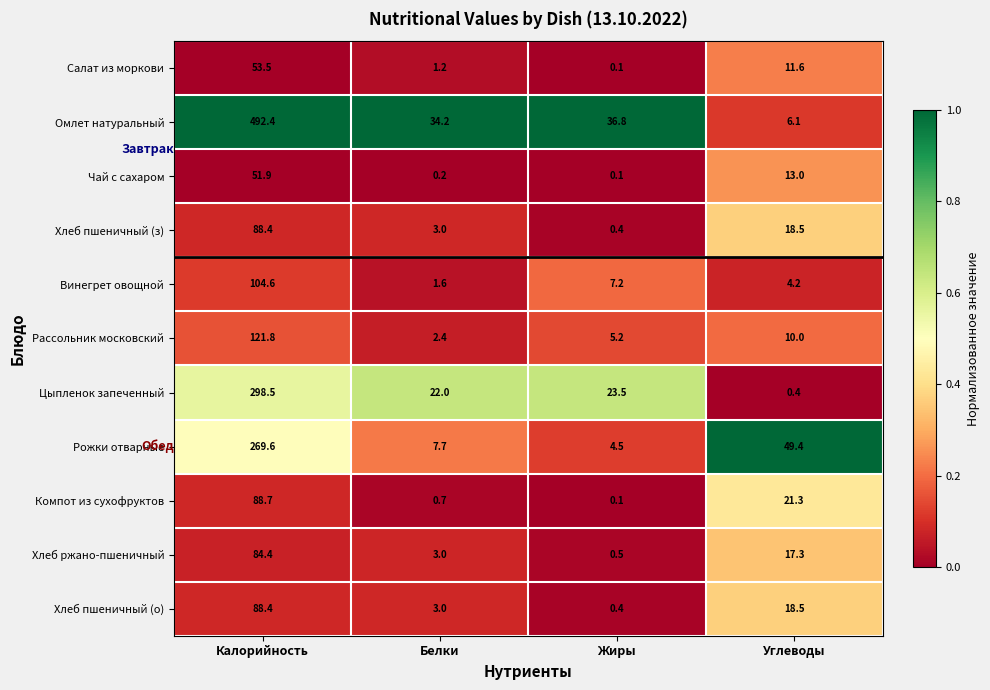

What is the spread (max minus min) of values at Калорийность?

440.5